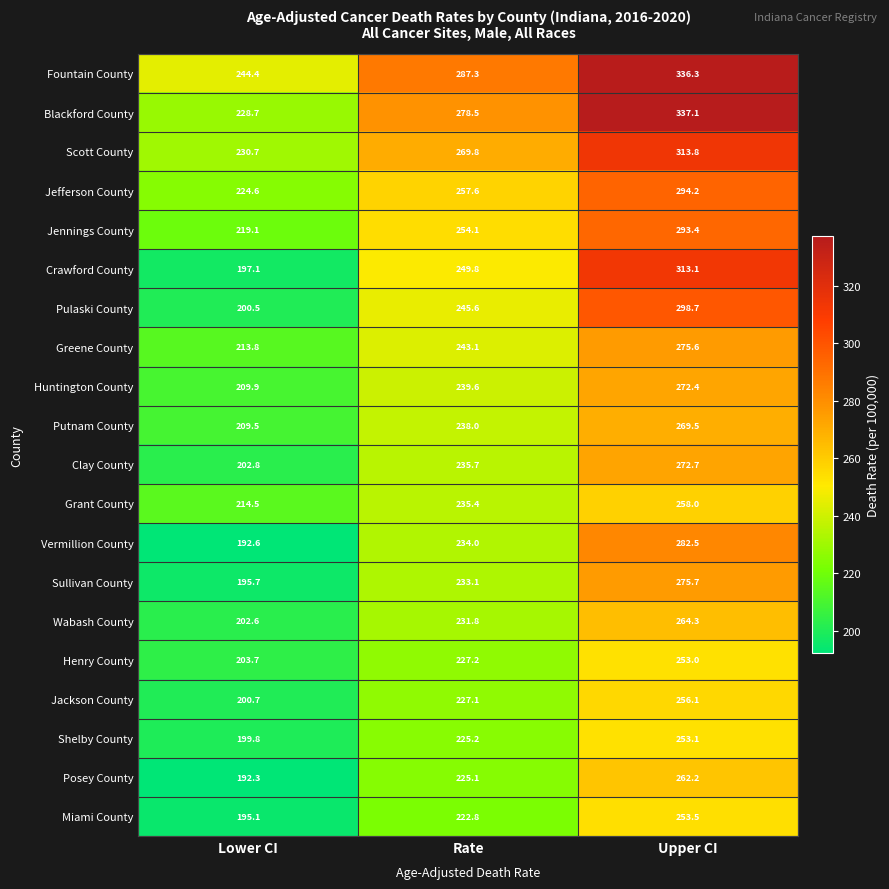

What is the average value of the Pulaski County series?

248.3